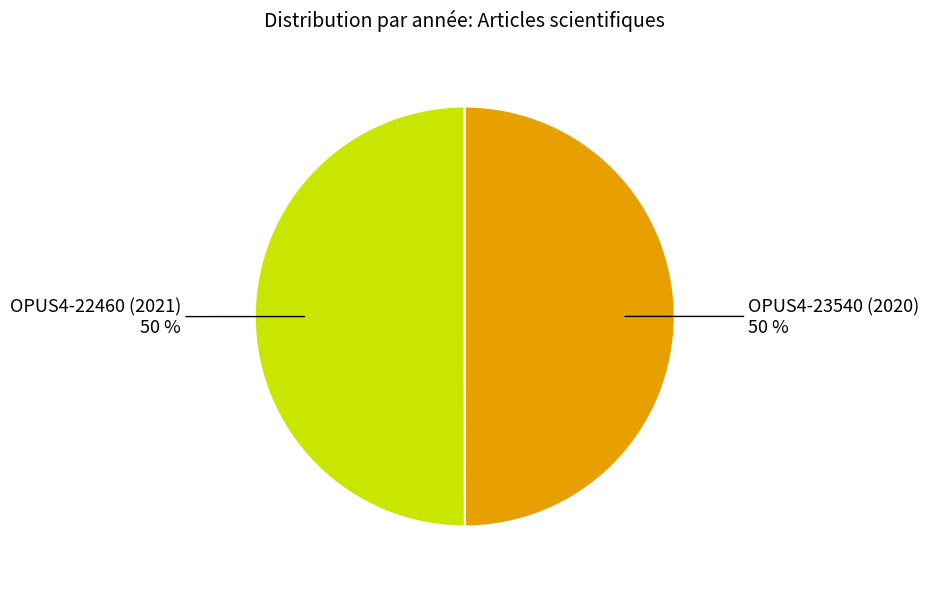

Is the sum of OPUS4-23540 (2020) and OPUS4-22460 (2021) greater than half?

Yes